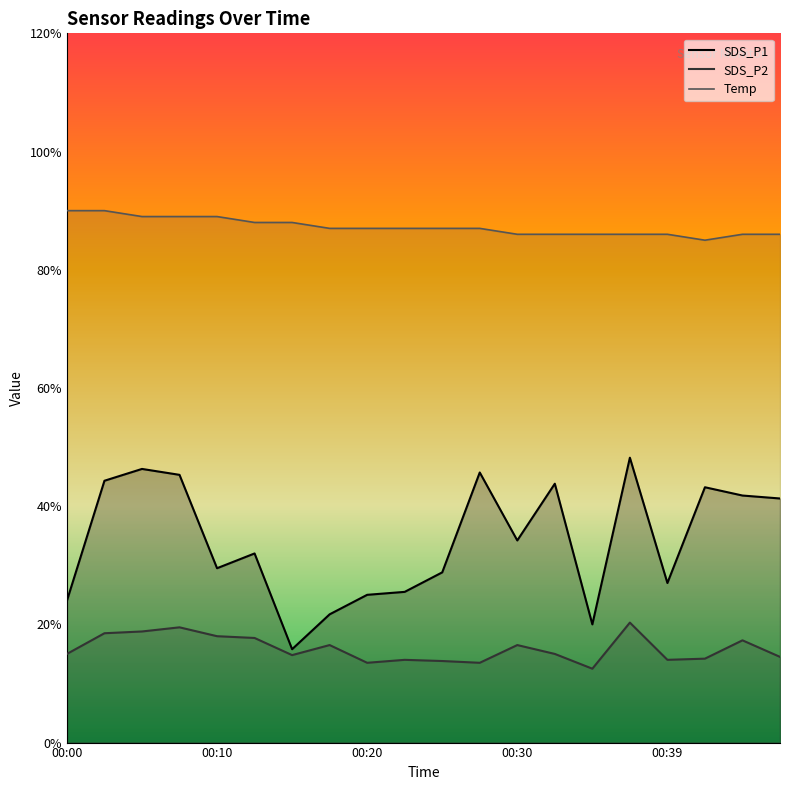

True or false: Temp and SDS_P1 cross at least once.

False